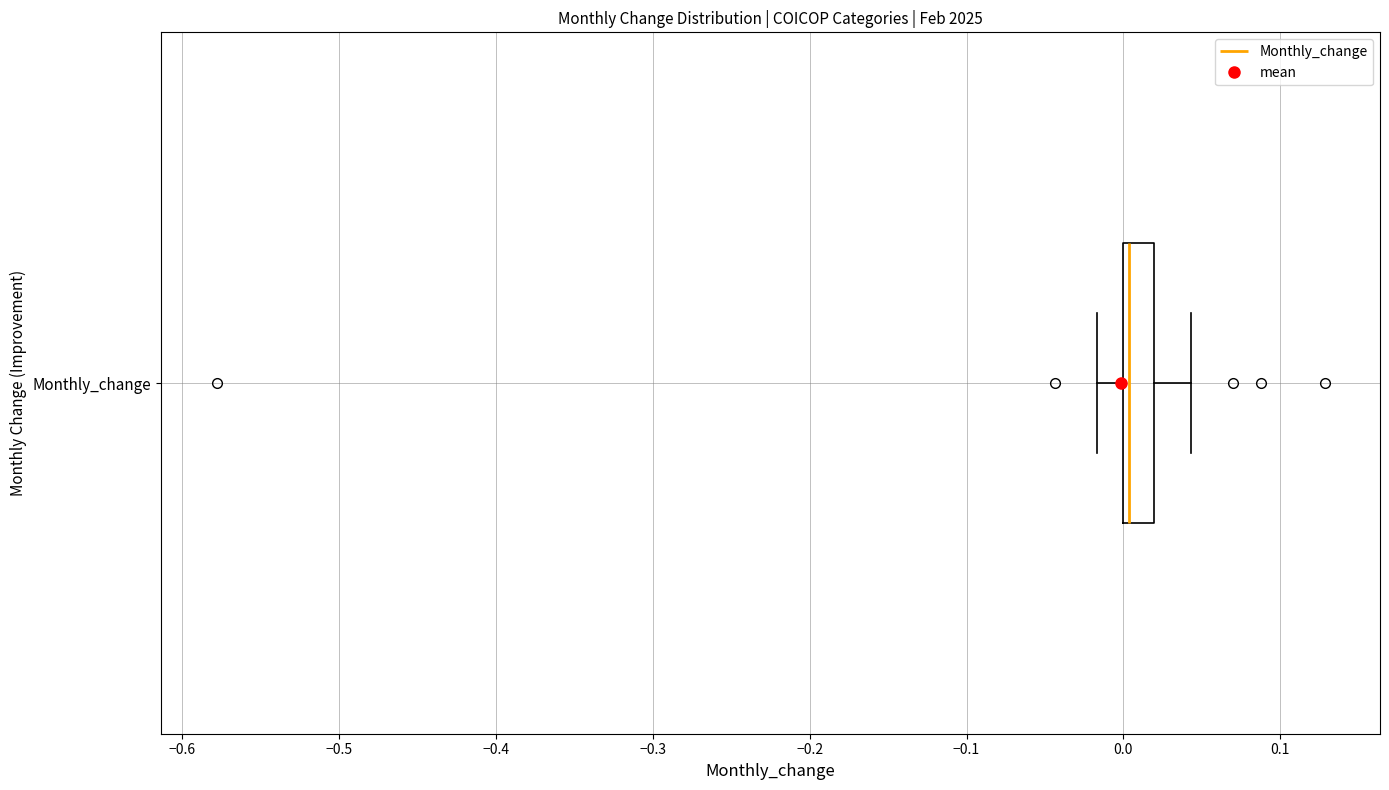

Transcribe this box plot: give where the median line is, the range the box spans, and where the two whiskers end, as read against the x-axis. The values are not printed on the chart, so give them approximately, as read against the axis.

median 0.00 (just right of the box's left edge), box 0.00 to 0.02, whiskers -0.02 to 0.04